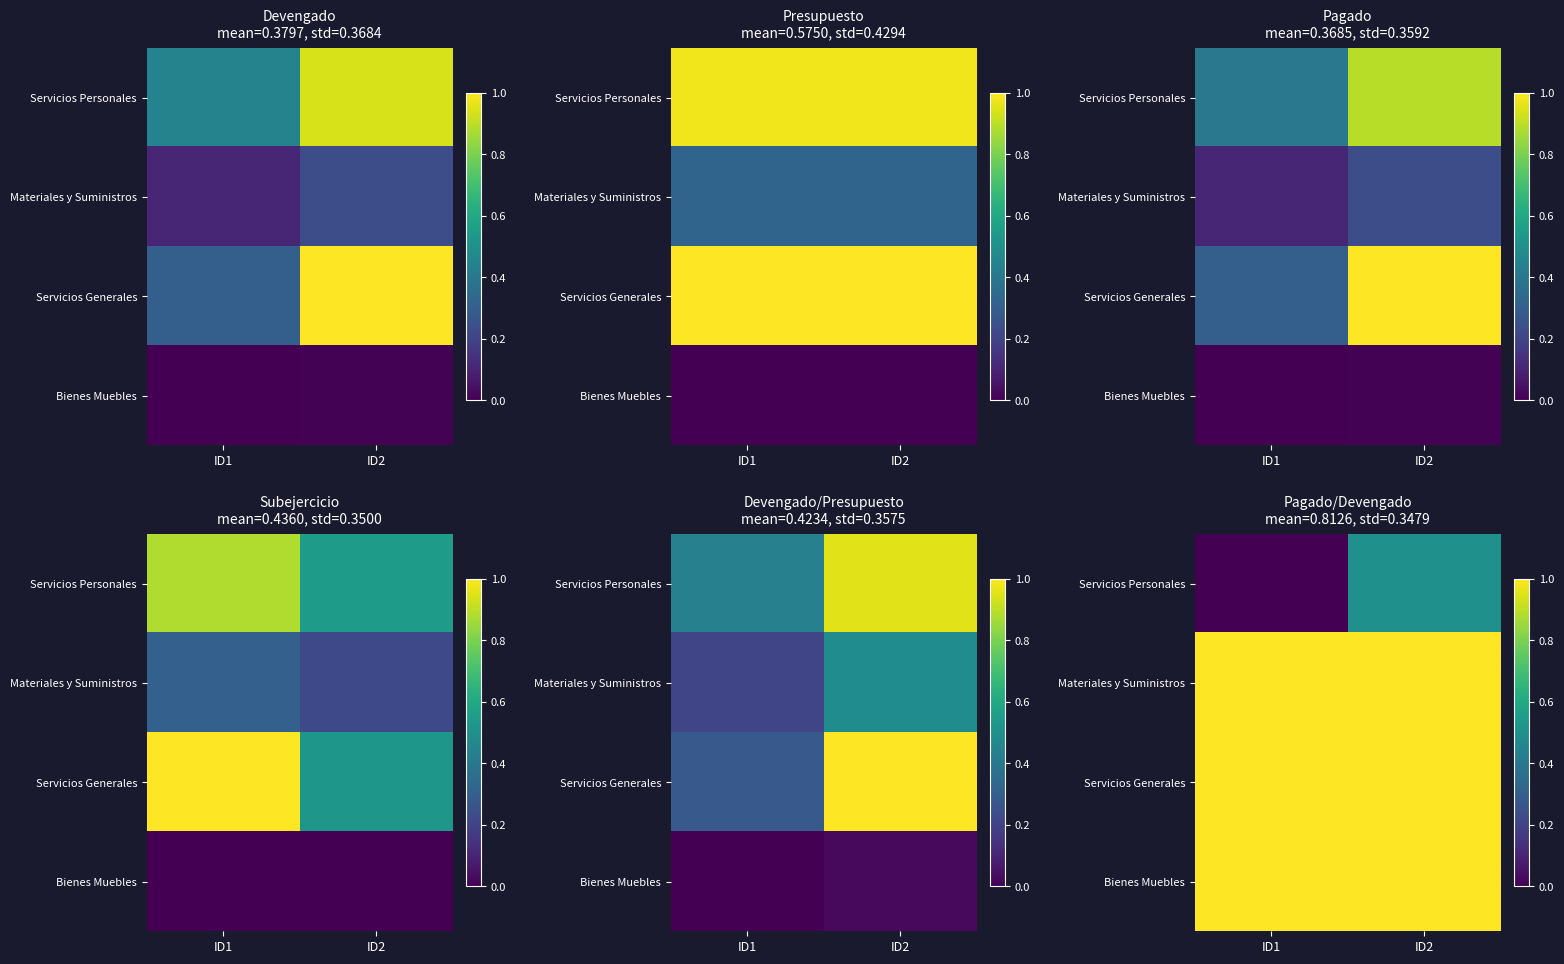

Between ID1 and ID2, which series saw the biggest shift?

Servicios Personales